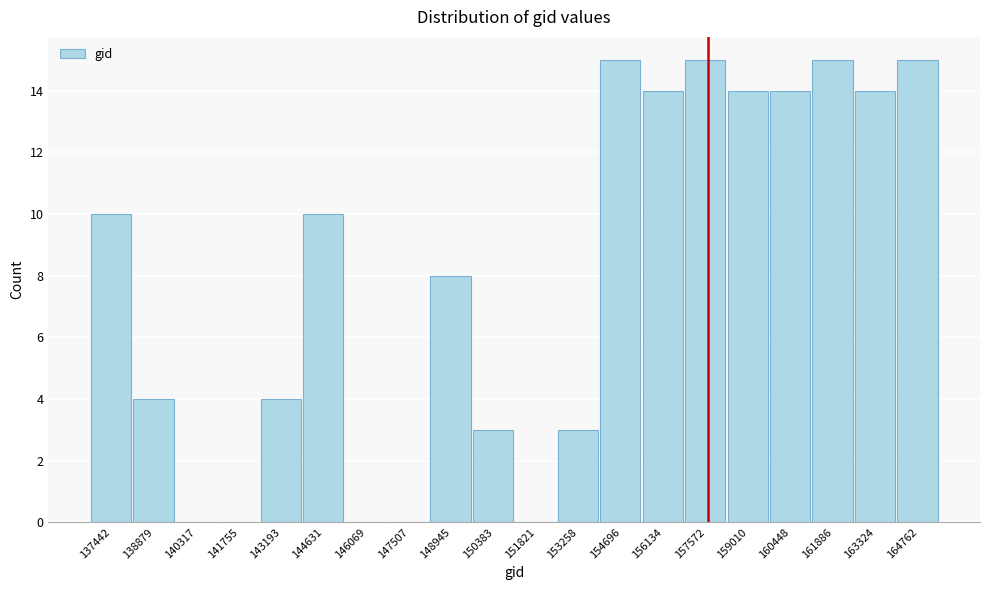

Reading left to right, list all the values displayed in this chart.

137442=10	138879=4	140317=0	141755=0	143193=4	144631=10	146069=0	147507=0	148945=8	150383=3	151821=0	153258=3	154696=15	156134=14	157572=15	159010=14	160448=14	161886=15	163324=14	164762=15